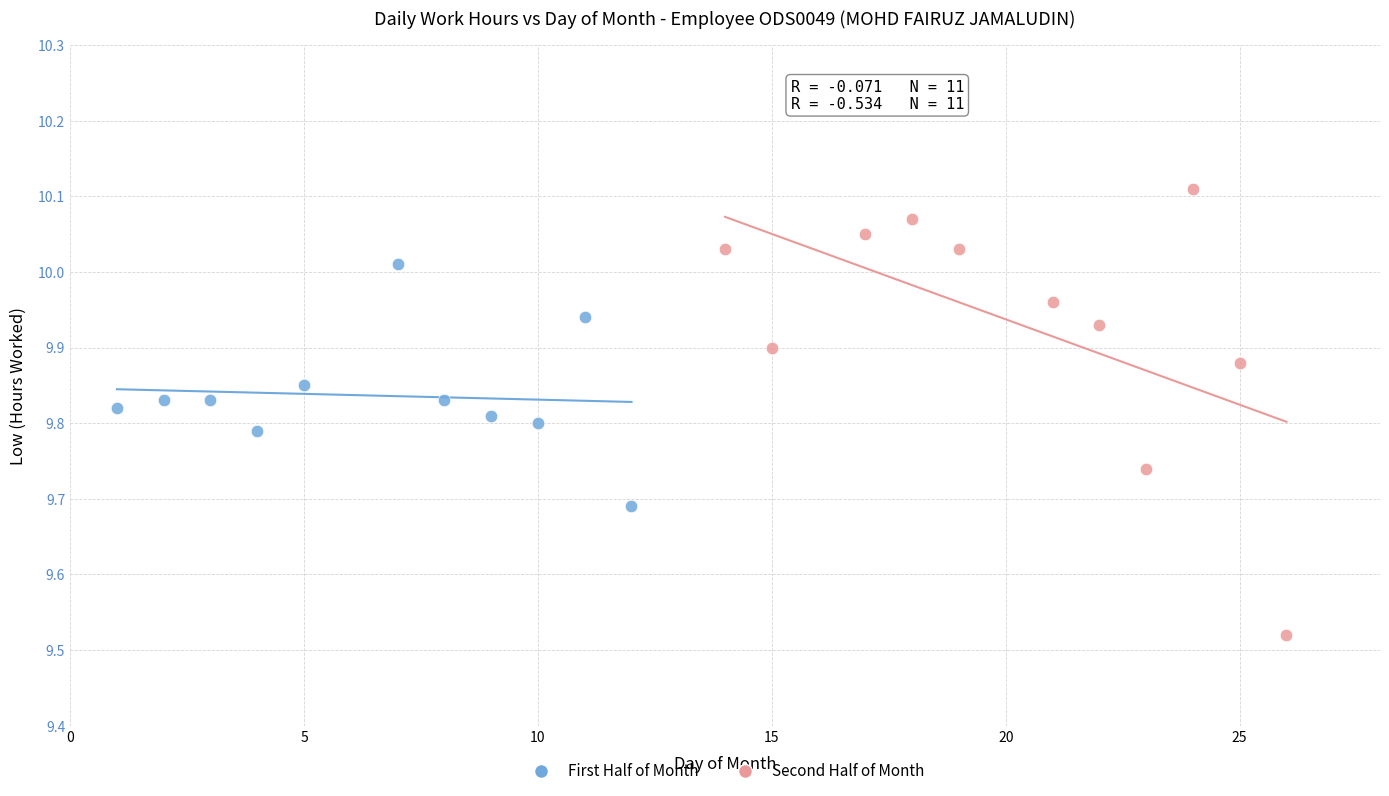

Which series reaches the maximum Y coordinate?

Second Half of Month